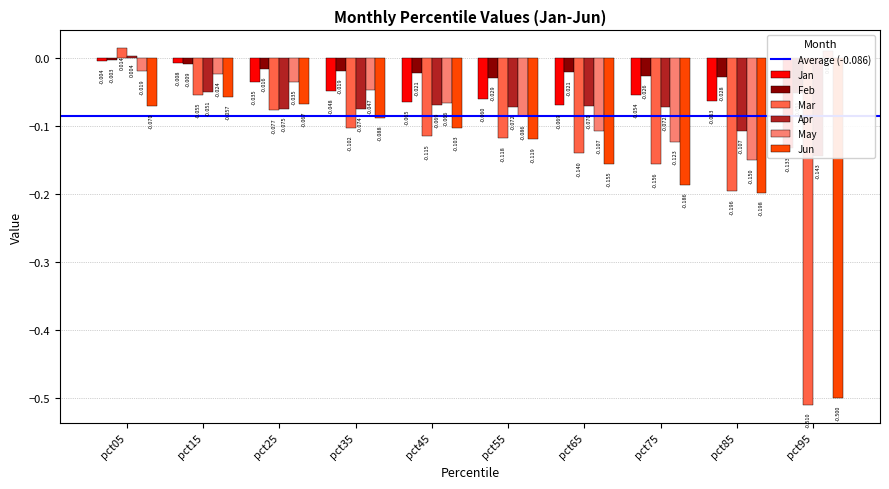

What is the value of the Apr bar at the 9th from the left?

-0.1